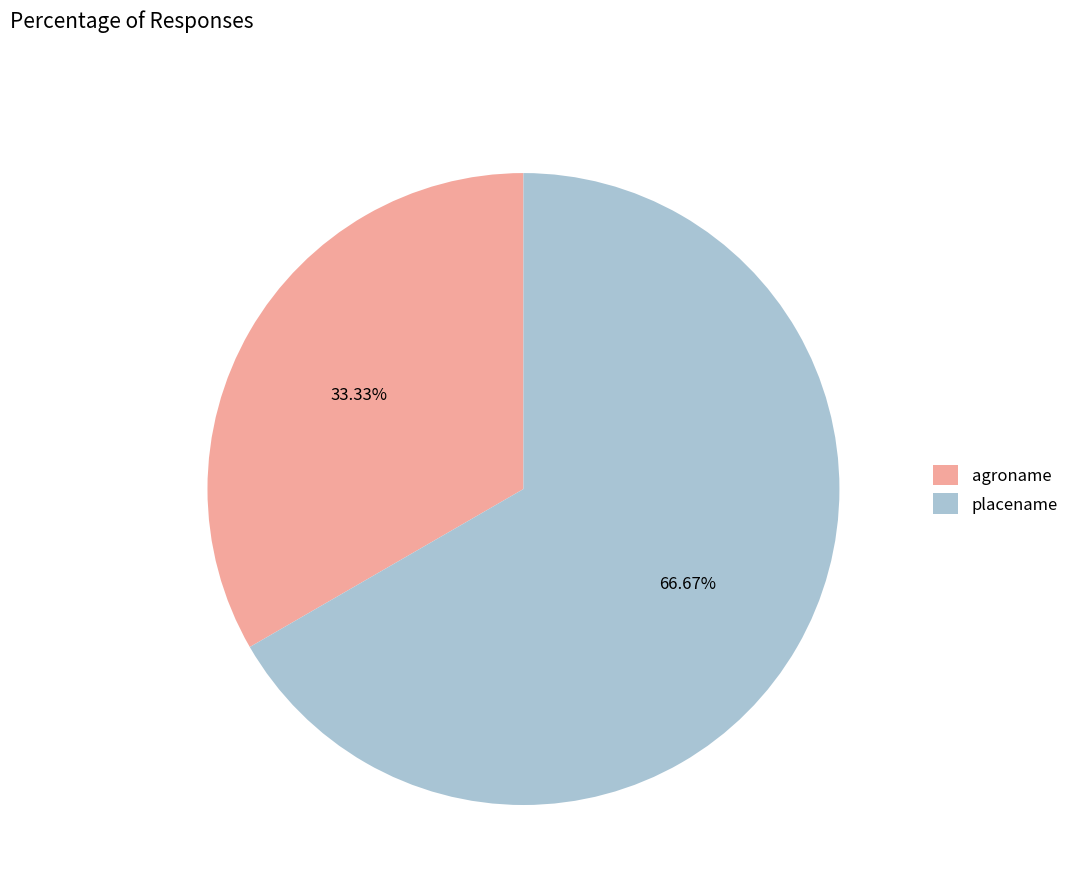

Is it true that agroname is 28% of the pie?

False